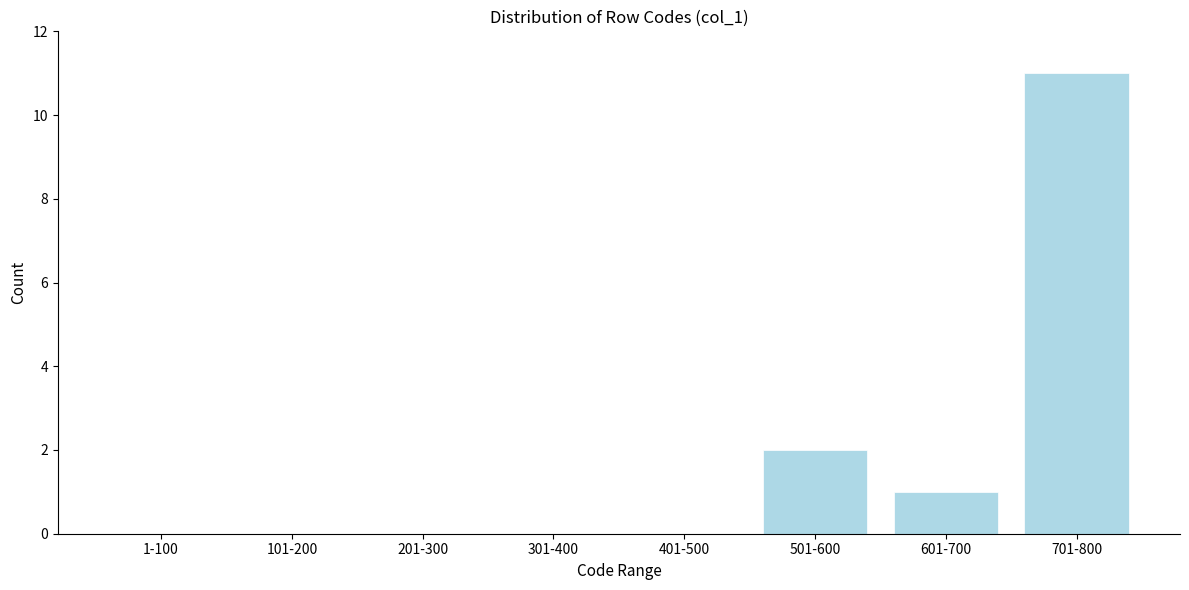

Reading right to left, transcribe all the data shown in this chart.

701-800=11	601-700=1	501-600=2	401-500=0	301-400=0	201-300=0	101-200=0	1-100=0